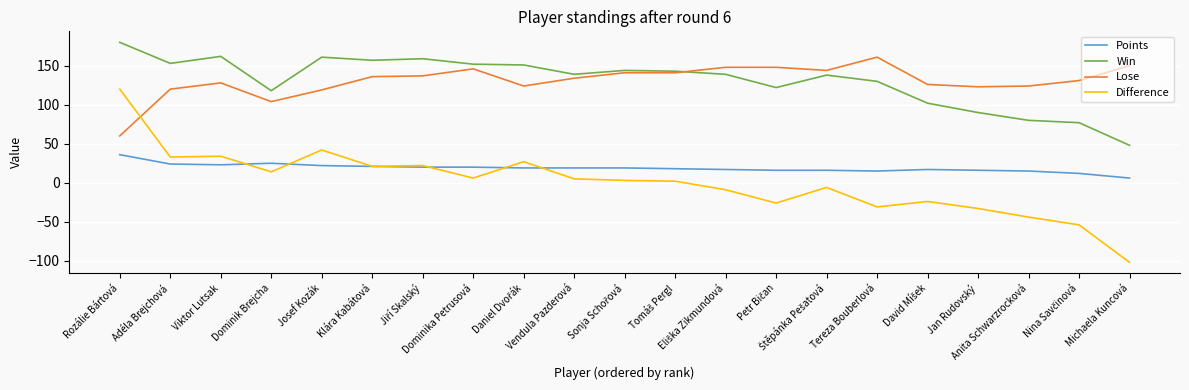

List the series in order of their peak value, lowest first.

Points, Difference, Lose, Win